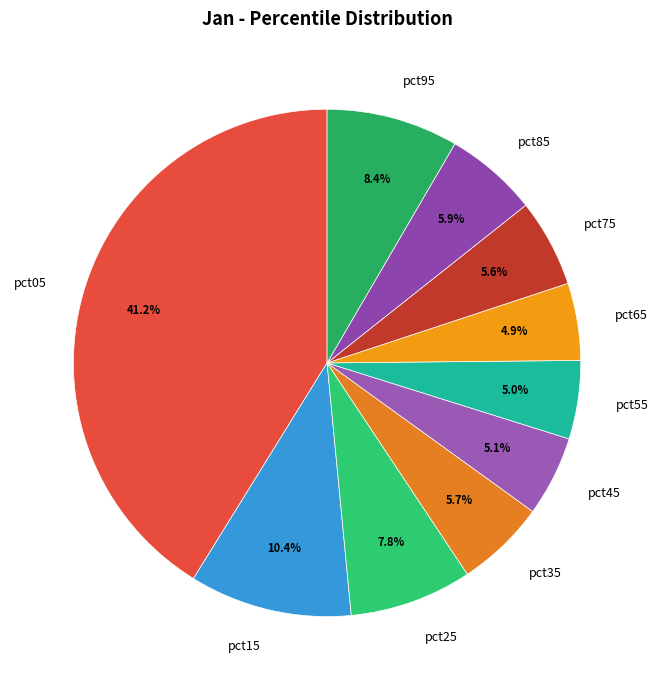

True or false: pct55 accounts for 17% of the total.

False